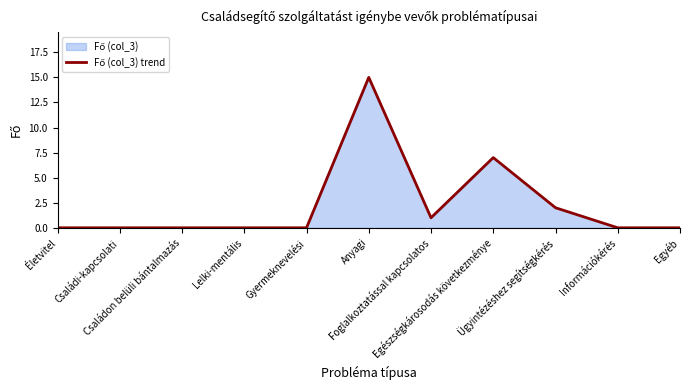

Reading left to right, list all the values displayed in this chart.

Életvitel=0	Családi-kapcsolati=0	Családon belüli bántalmazás=0	Lelki-mentális=0	Gyermeknevelési=0	Anyagi=15	Foglalkoztatással kapcsolatos=1	Egészségkárosodás következménye=7	Ügyintézéshez segítségkérés=2	Információkérés=0	Egyéb=0